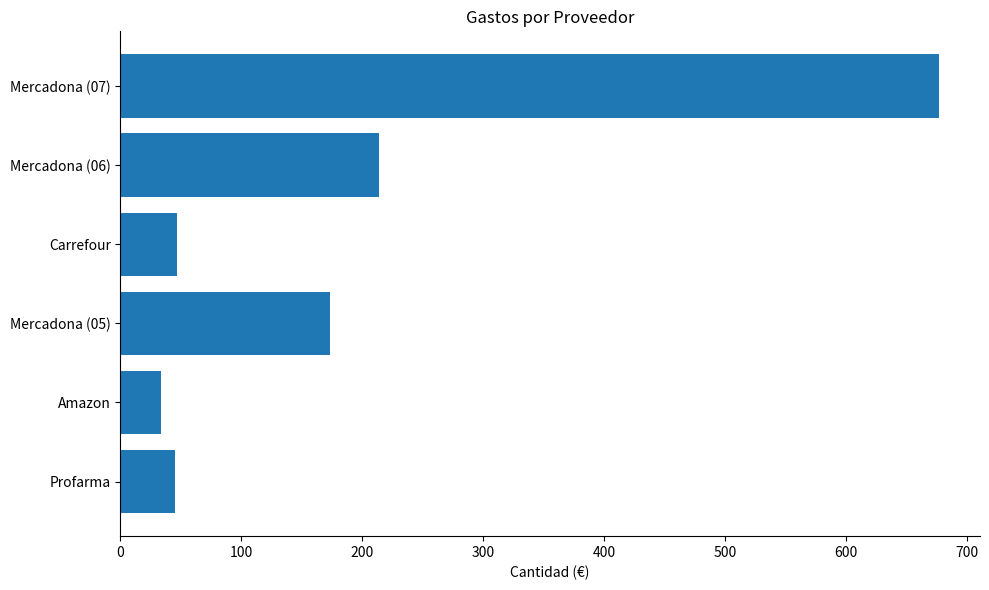

What is the greatest value displayed?

676.5